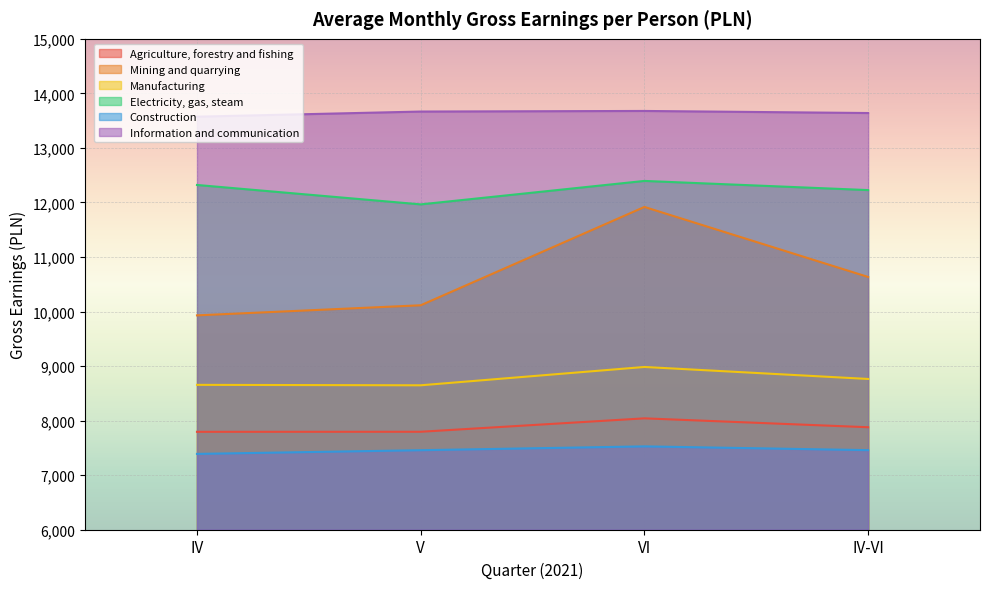

Is it true that Construction equals 7458 at V?

True